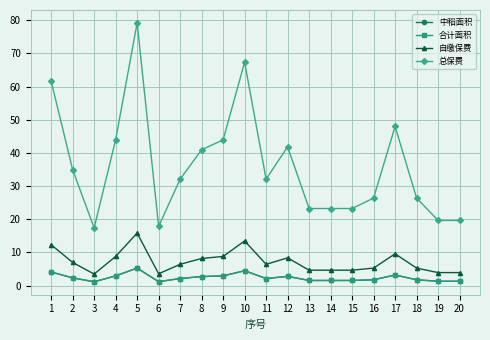

Is this an area chart (filled region under the line)?

No